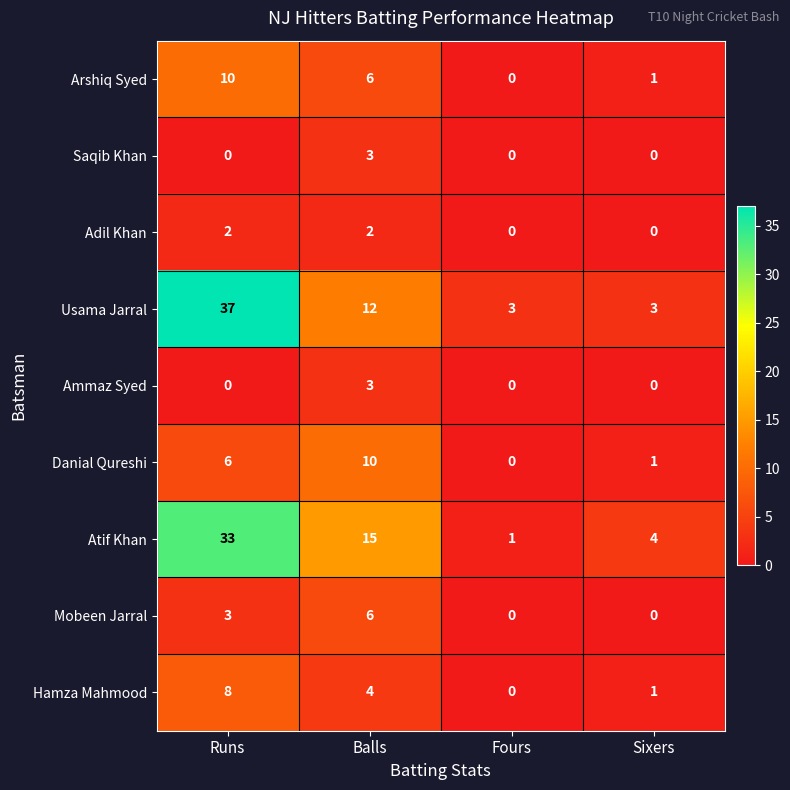

What is the difference between the maximum and minimum values in the Saqib Khan series?

3